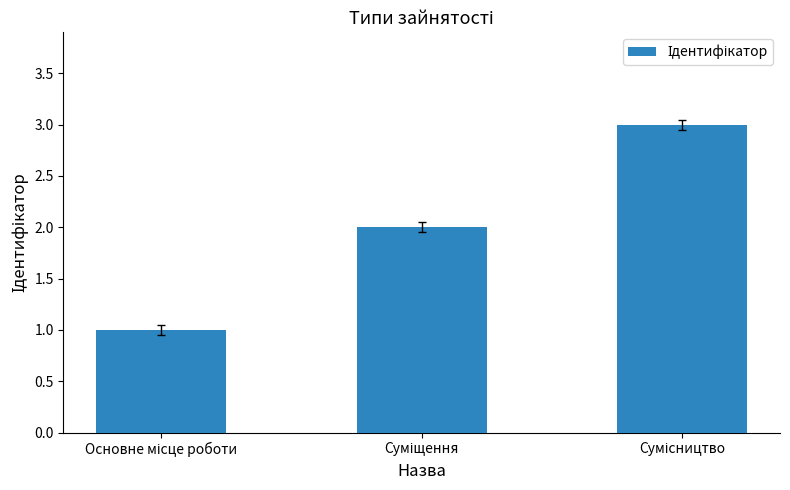

What is the sum of all values?

6